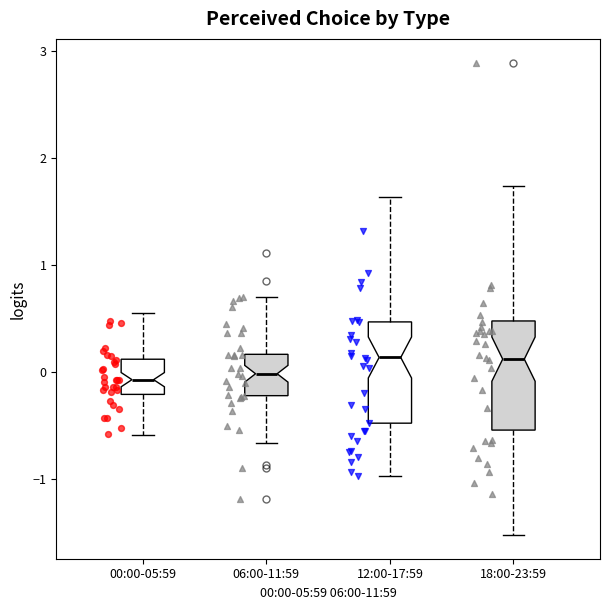

Reading left to right, read every box against the y-axis: the position of its median line, the range the box covers, and the ends of its whiskers. The values are not printed on the chart, so give them approximately, as read against the axis.

00:00-05:59: median -0.1, box -0.2 to 0.1, whiskers -0.6 to 0.6
06:00-11:59: median 0.0, box -0.2 to 0.2, whiskers -0.7 to 0.7
12:00-17:59: median 0.1, box -0.5 to 0.5, whiskers -1.0 to 1.6
18:00-23:59: median 0.1, box -0.5 to 0.5, whiskers -1.5 to 1.7